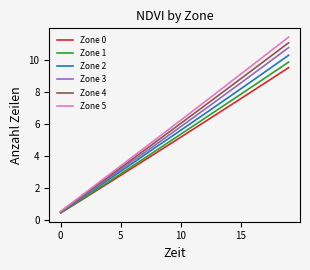

Does the chart have visible grid lines?

No